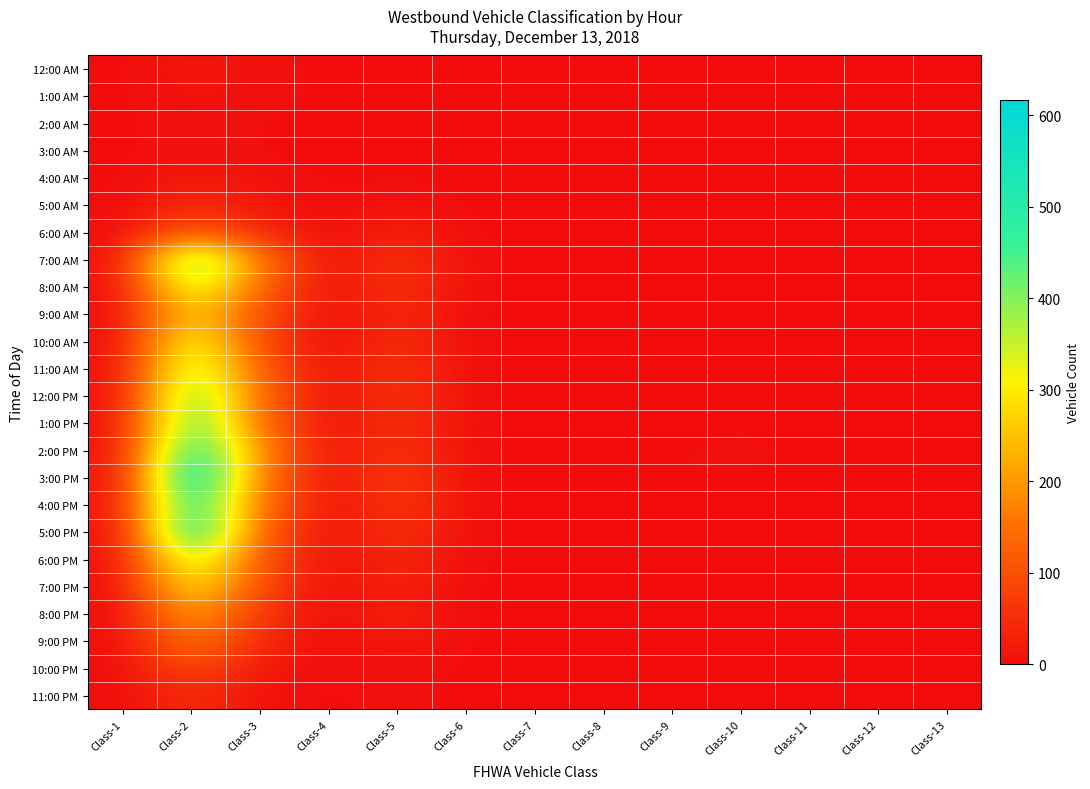

Which label corresponds to the smallest value in the chart?

Class-1